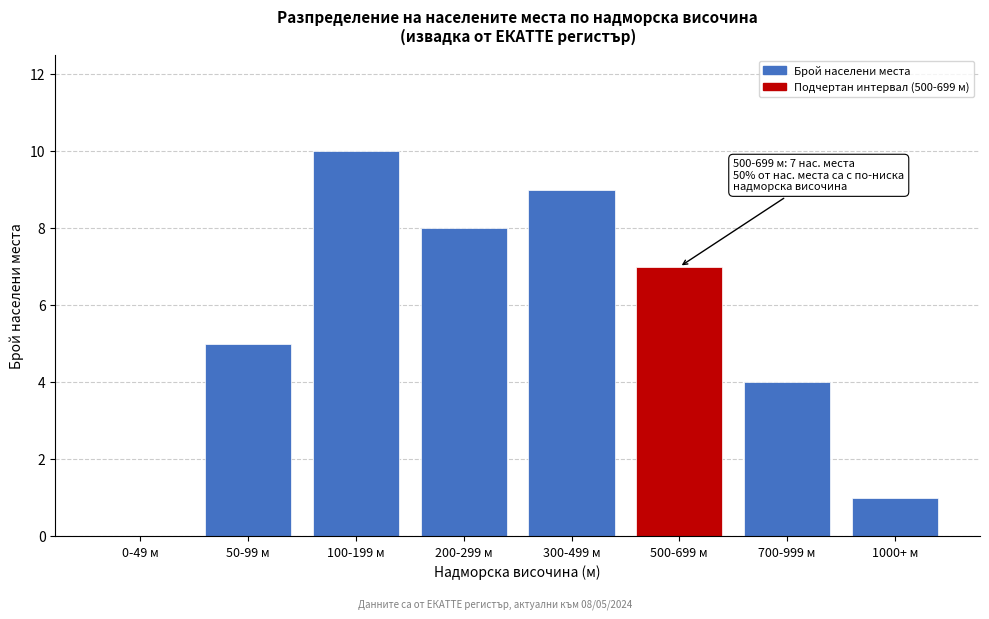

Reading left to right, list all the values displayed in this chart.

0-49 м=0	50-99 м=5	100-199 м=10	200-299 м=8	300-499 м=9	500-699 м=7	700-999 м=4	1000+ м=1